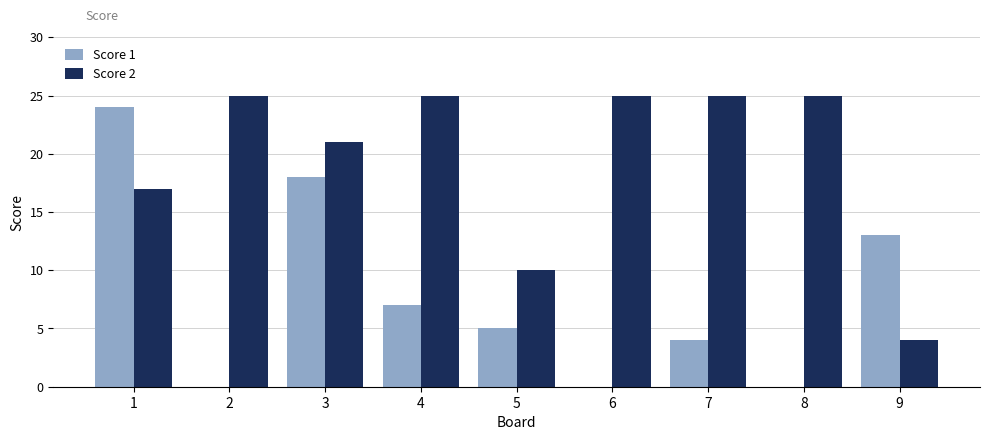

At which label is Score 2 closest to 14?

1